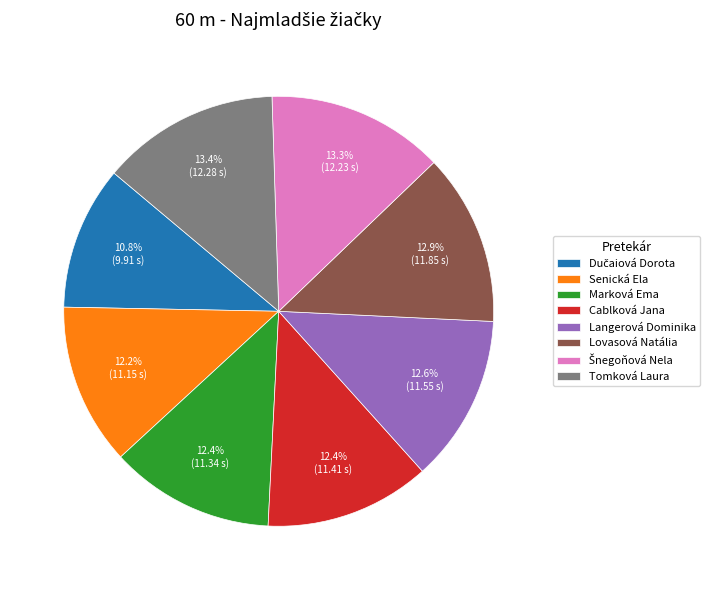

How many slices are in this pie chart?

8